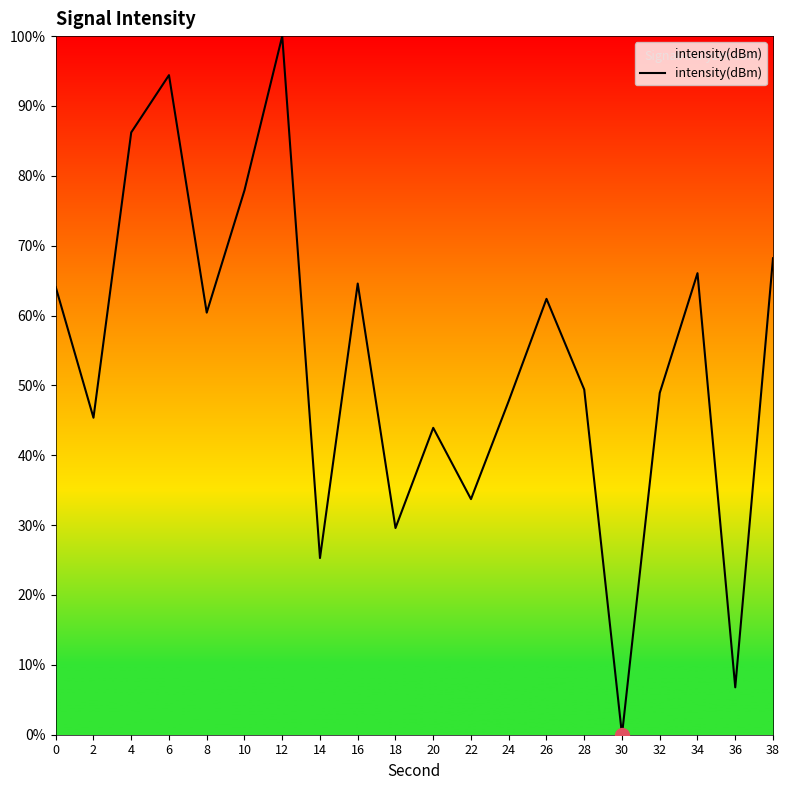

The chart shows a value of 40.2 at 26. True or false?

False